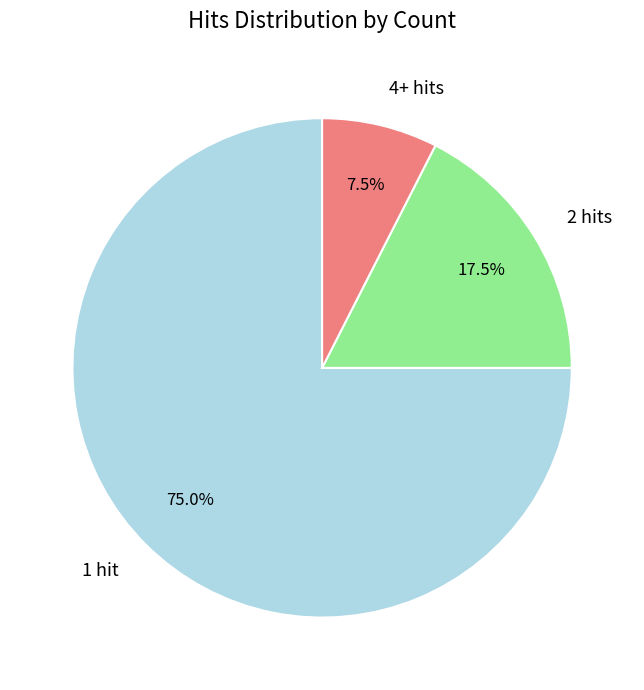

Rank the categories by value from lowest to highest.

4+ hits, 2 hits, 1 hit